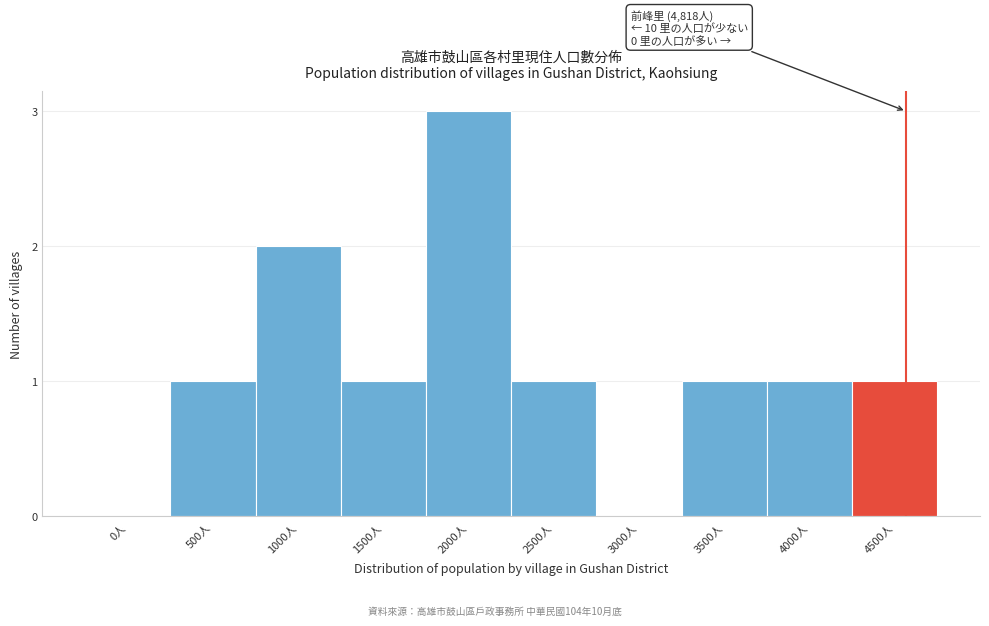

Reading left to right, list all the values displayed in this chart.

0人=0	500人=1	1000人=2	1500人=1	2000人=3	2500人=1	3000人=0	3500人=1	4000人=1	4500人=1